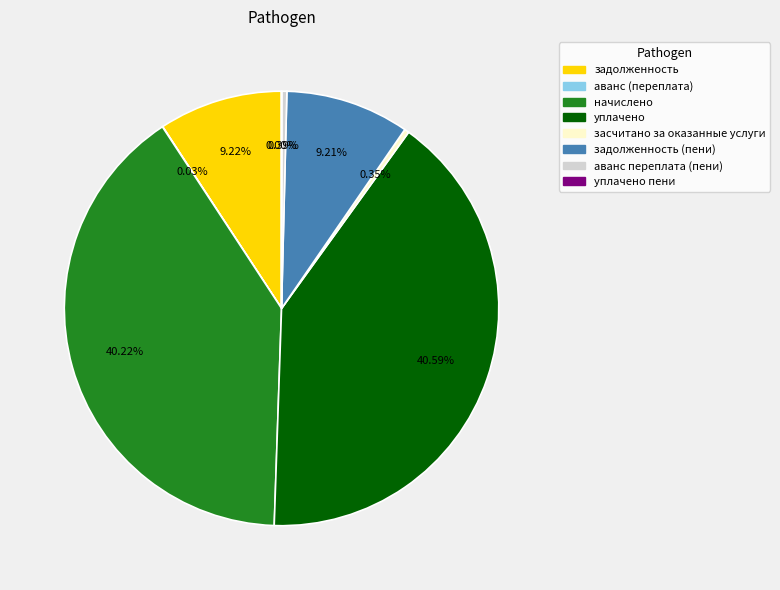

Is there a majority slice in this chart?

No